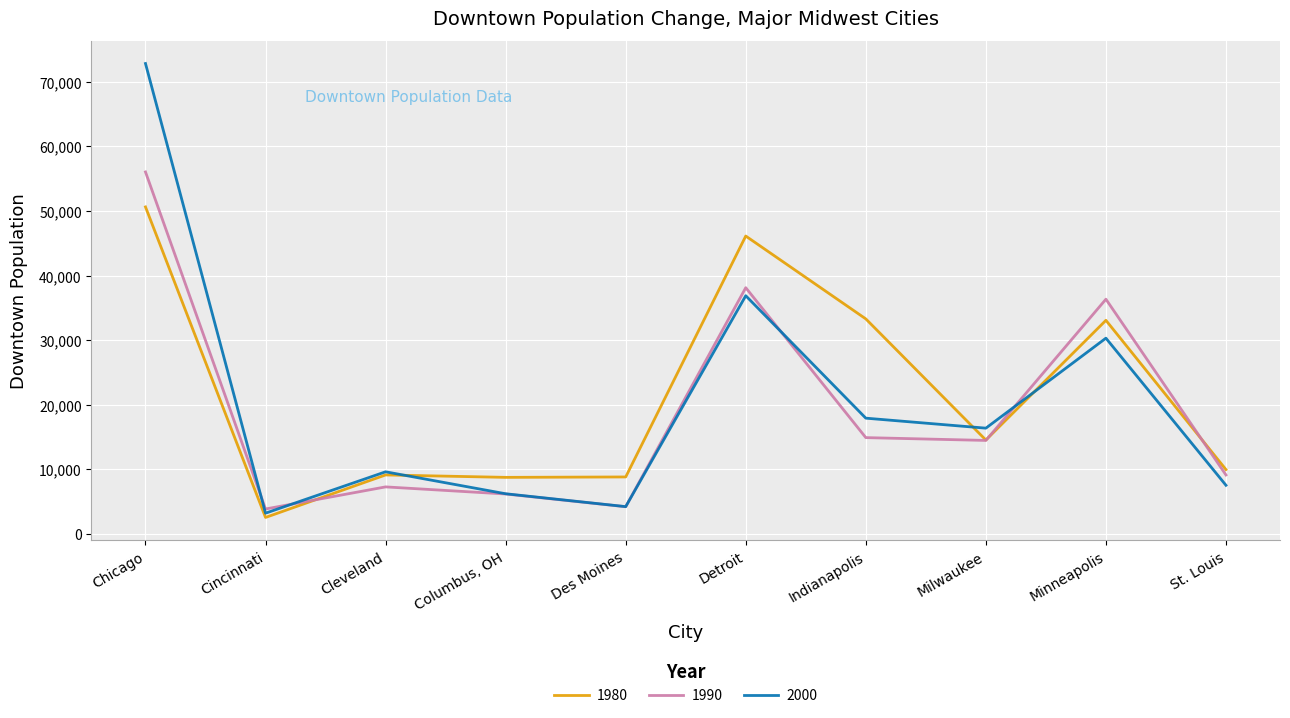

What is the lowest value of the 1990 series?

3838